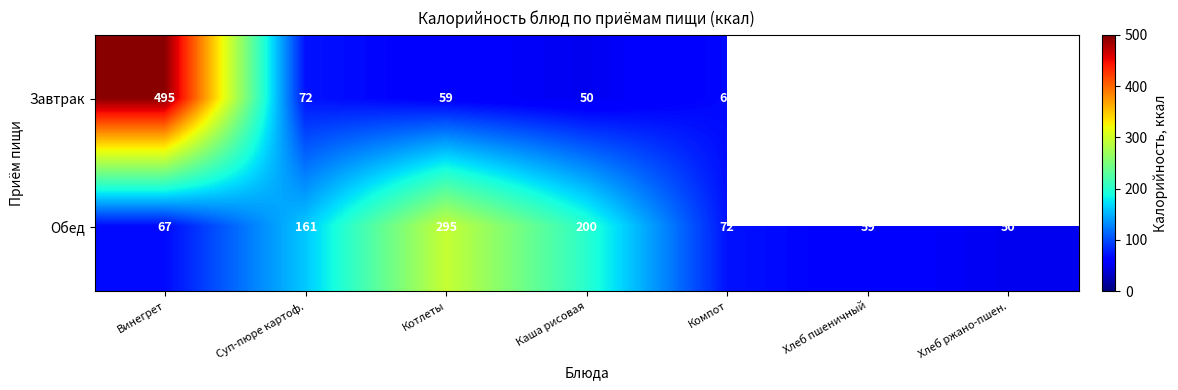

How many data points does each series have?

7